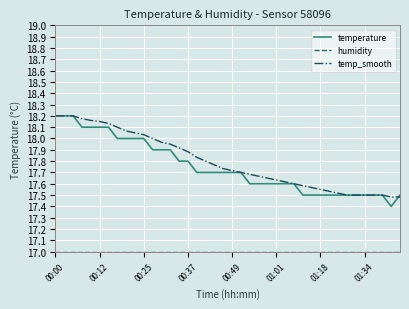

What is the lowest value of the temperature series?

17.4